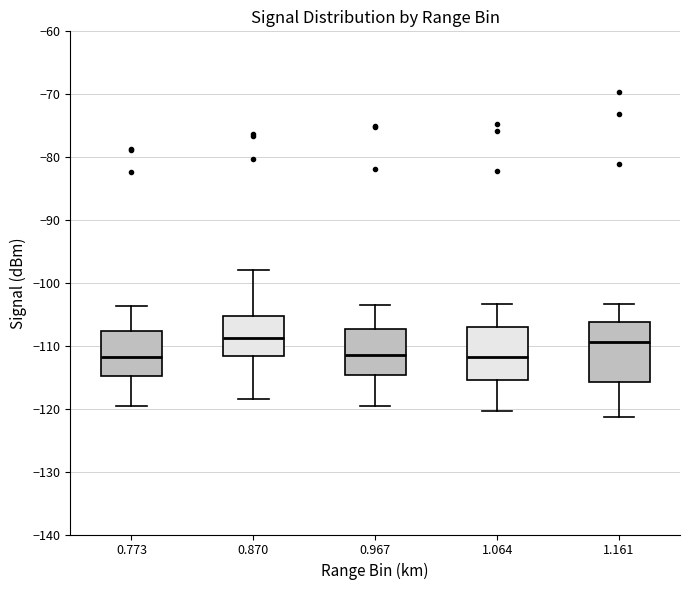

Reading left to right, transcribe this box plot: for each box, give where its median line is, the range the box spans, and where its two whiskers end, as read against the y-axis. The values are not printed on the chart, so give them approximately, as read against the axis.

0.773: median -112, box -115 to -108, whiskers -120 to -104
0.870: median -109, box -112 to -105, whiskers -118 to -98
0.967: median -111, box -115 to -107, whiskers -119 to -103
1.064: median -112, box -115 to -107, whiskers -120 to -103
1.161: median -109, box -116 to -106, whiskers -121 to -103